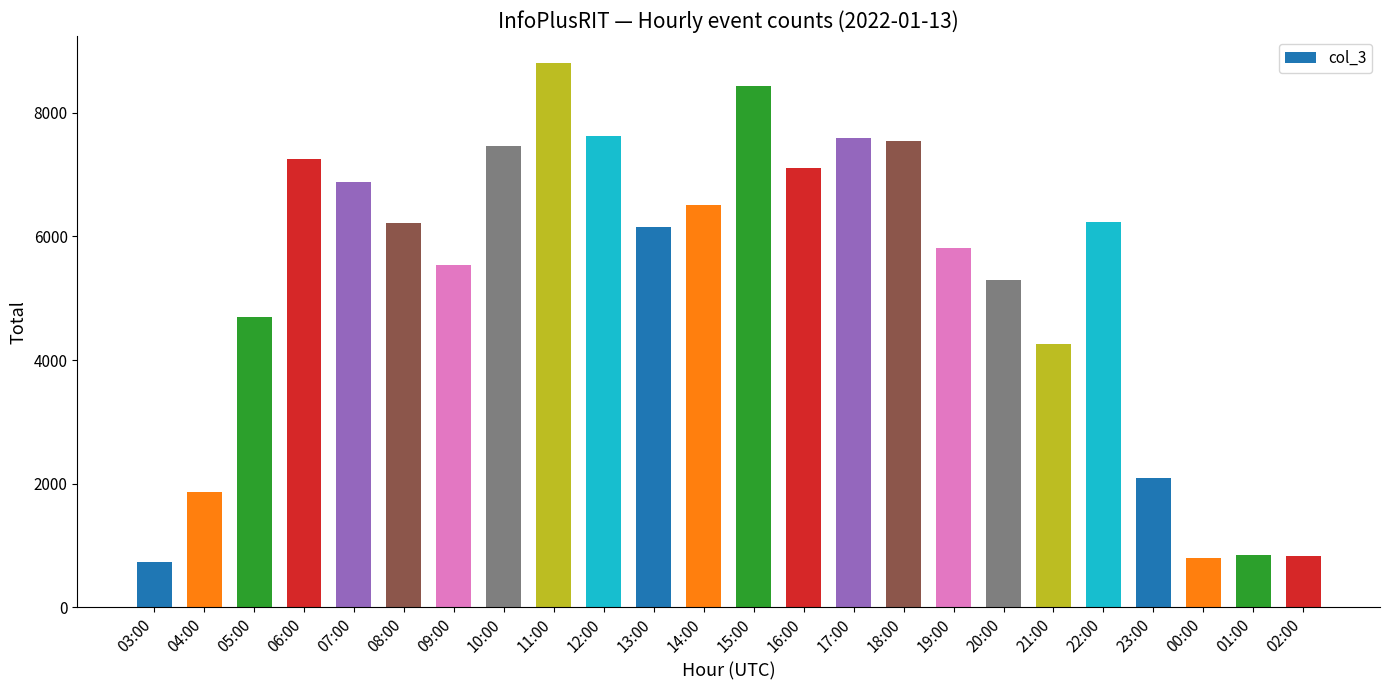

Which has a higher value, 16:00 or 05:00?

16:00